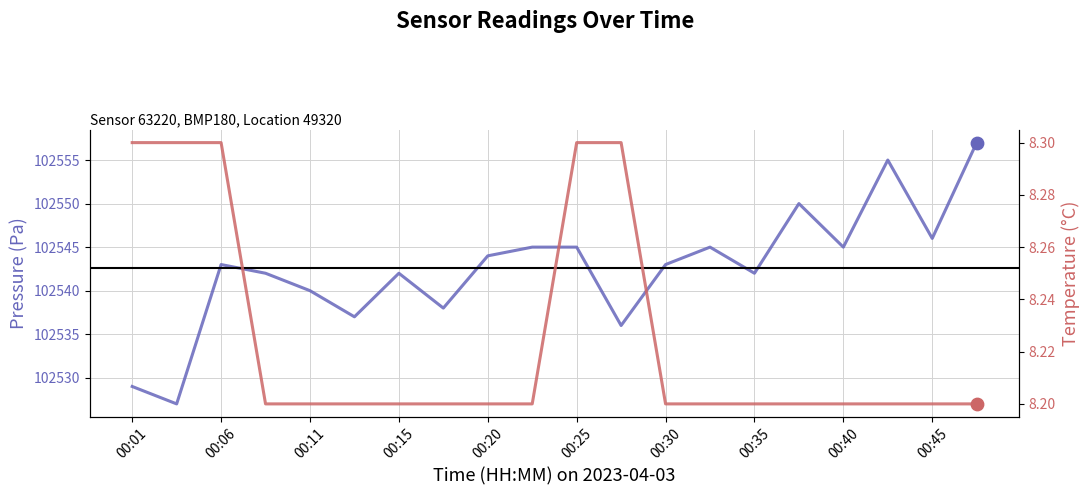

Which series has the largest total across all categories?

pressure